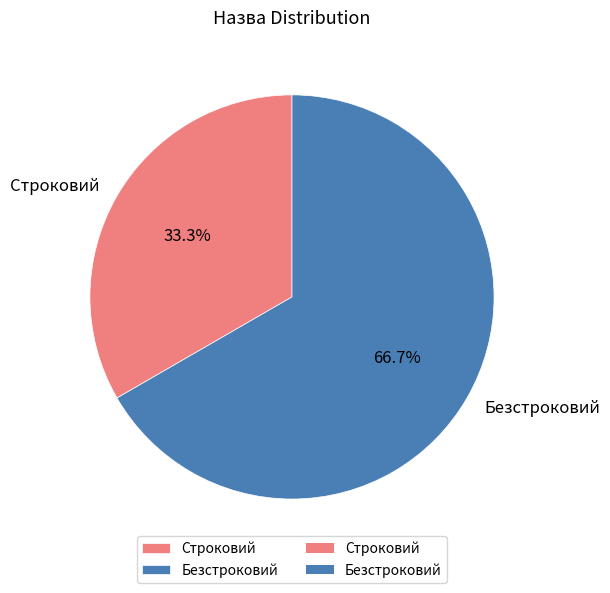

The Безстроковий slice represents 80% of the pie. True or false?

False